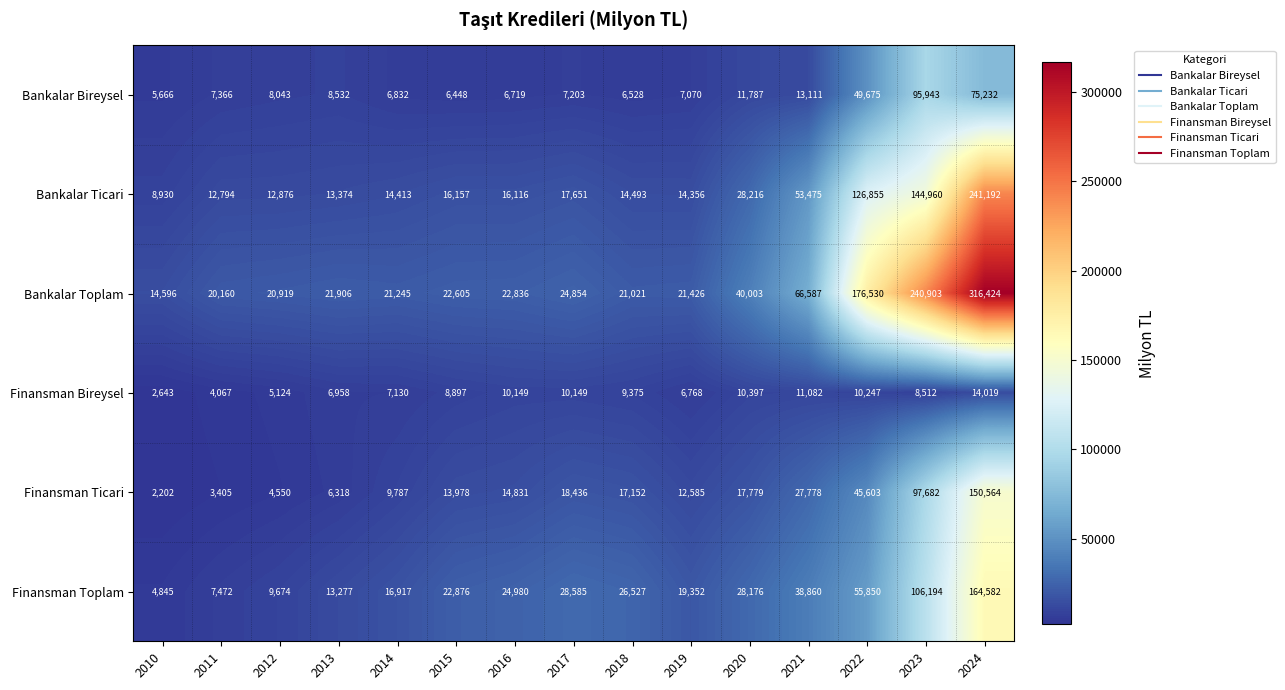

Is the value of Bankalar Toplam at 2017 greater than the value of Bankalar Ticari at 2021?

No